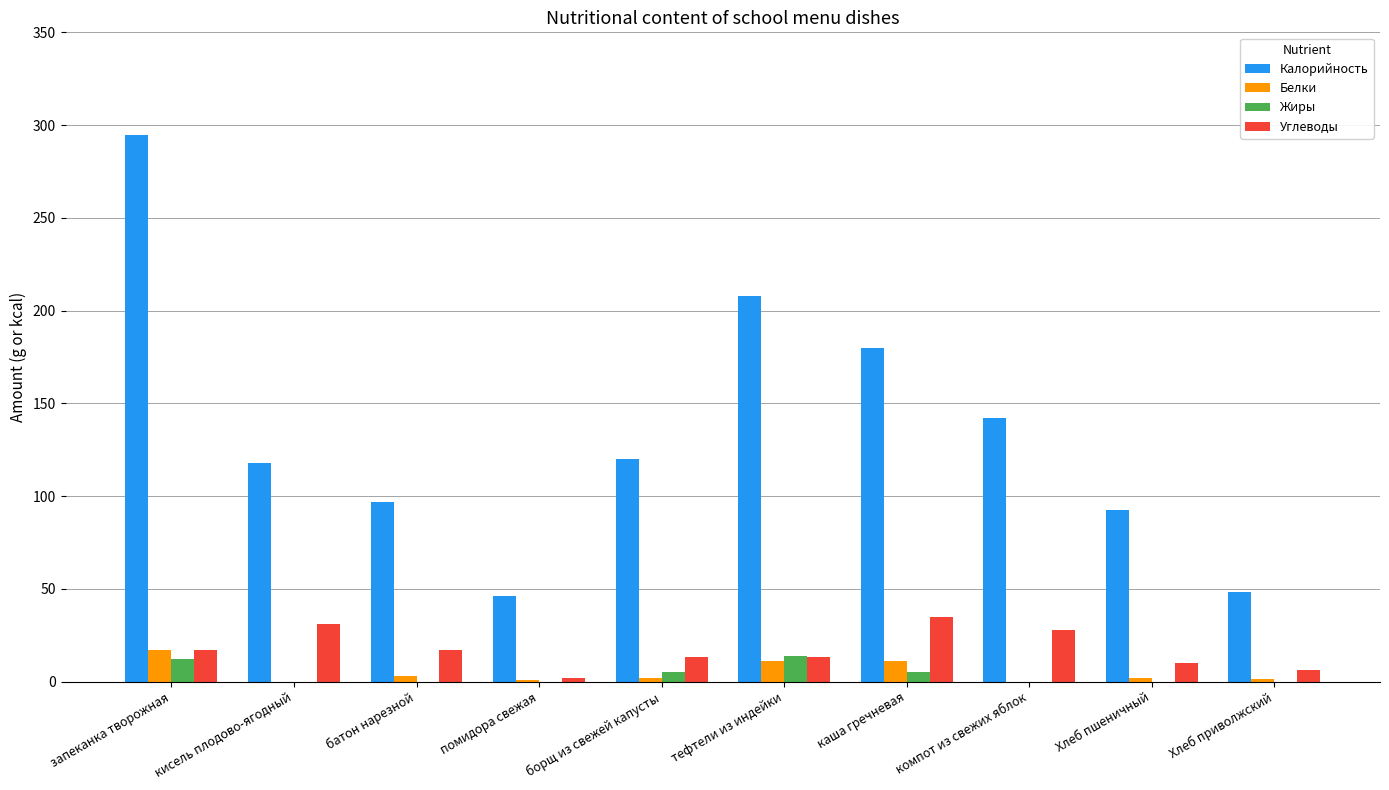

What is the sum of all Жиры values?

36.0